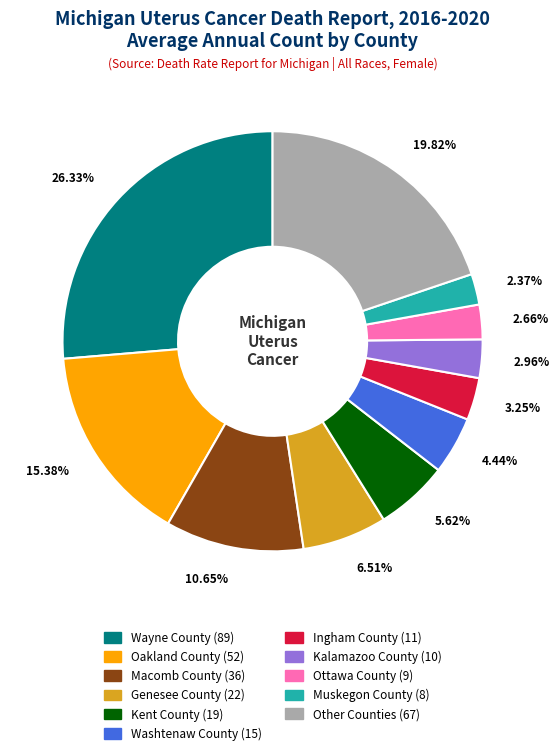

Is there a majority slice in this chart?

No